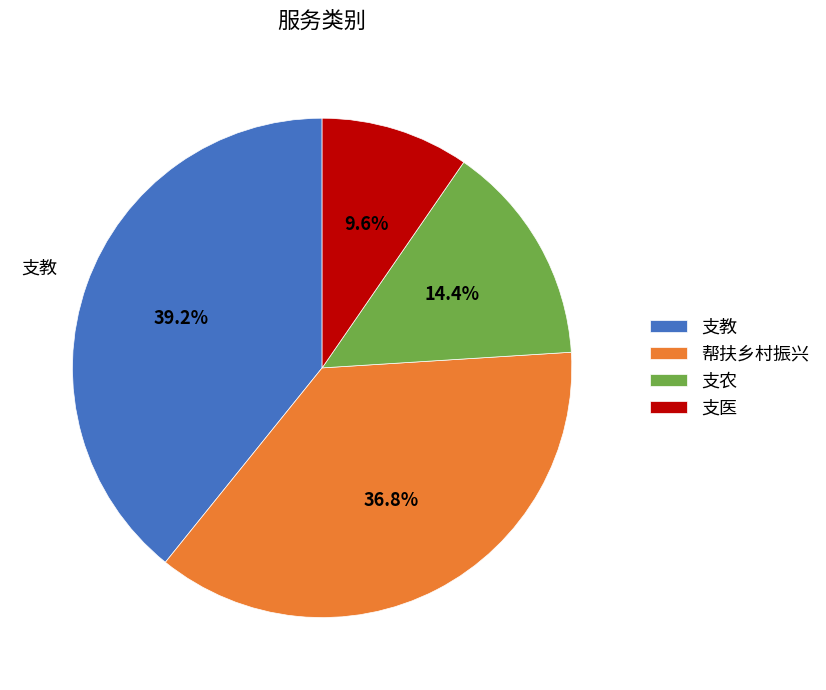

Rank the categories by value from highest to lowest.

支教, 帮扶乡村振兴, 支农, 支医